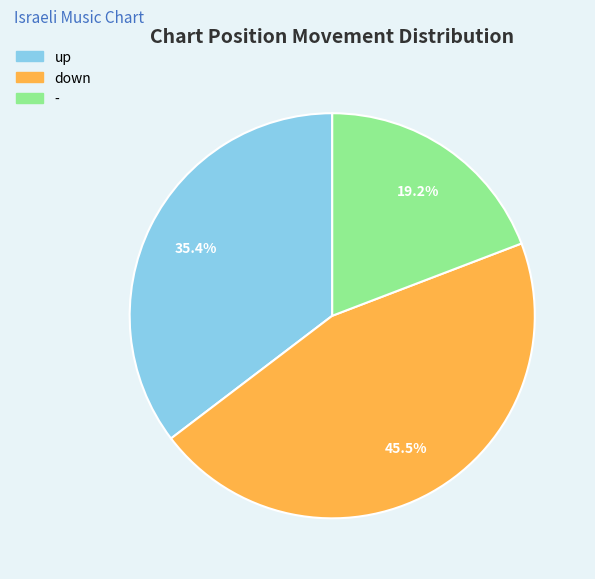

Rank the categories by value from lowest to highest.

-, up, down